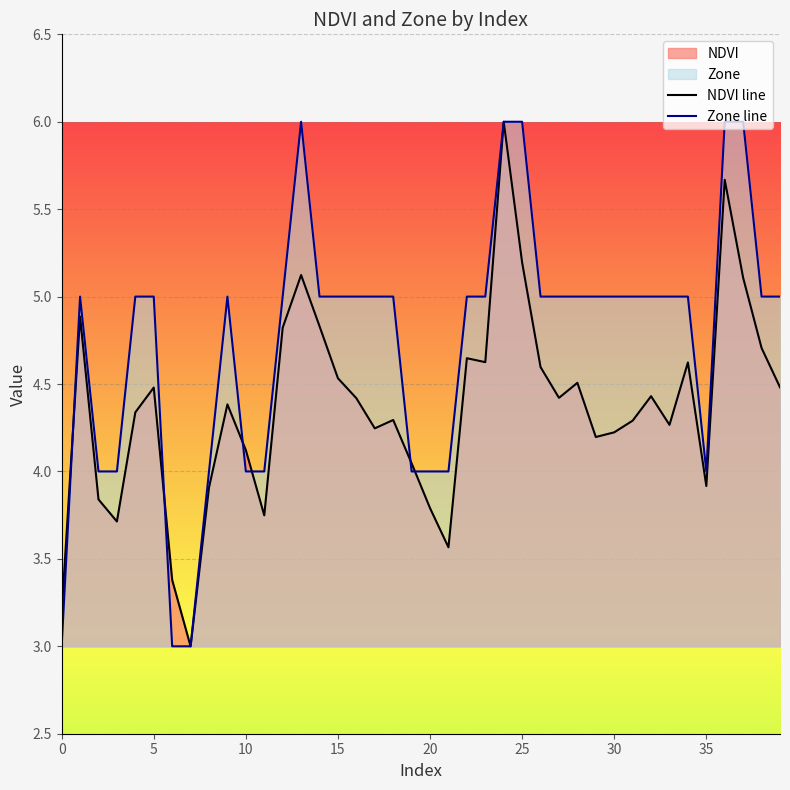

At how many categories does at least one series exceed 5?

5